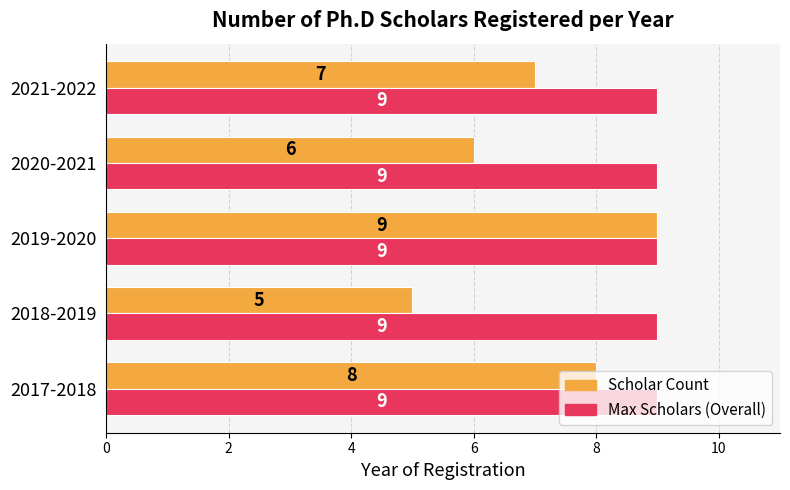

Read the Max Scholars (Overall) value at 2019-2020.

9